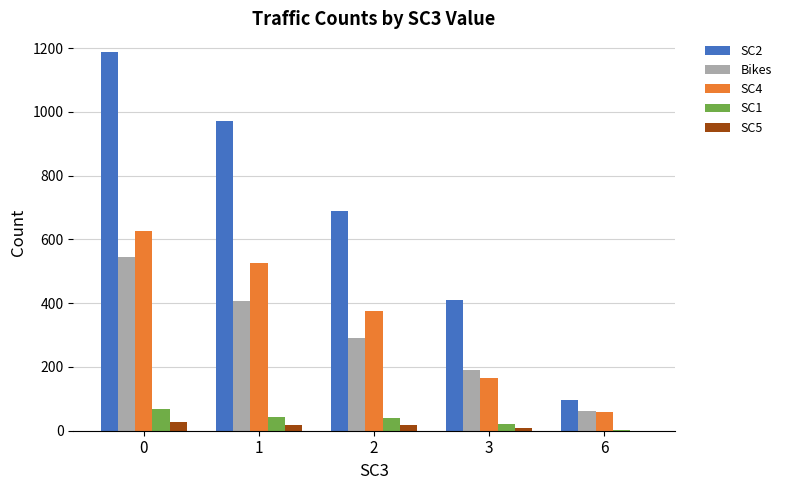

How many distinct data groups are displayed?

5